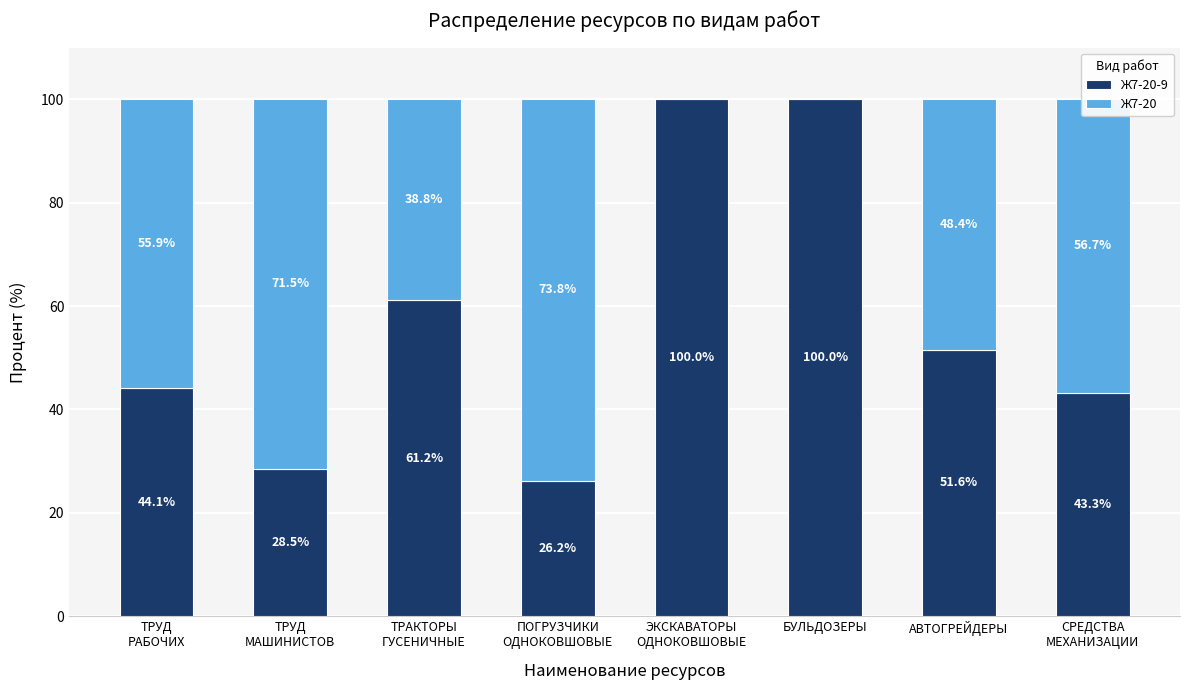

What is the maximum value for Ж7-20-9?

100.0